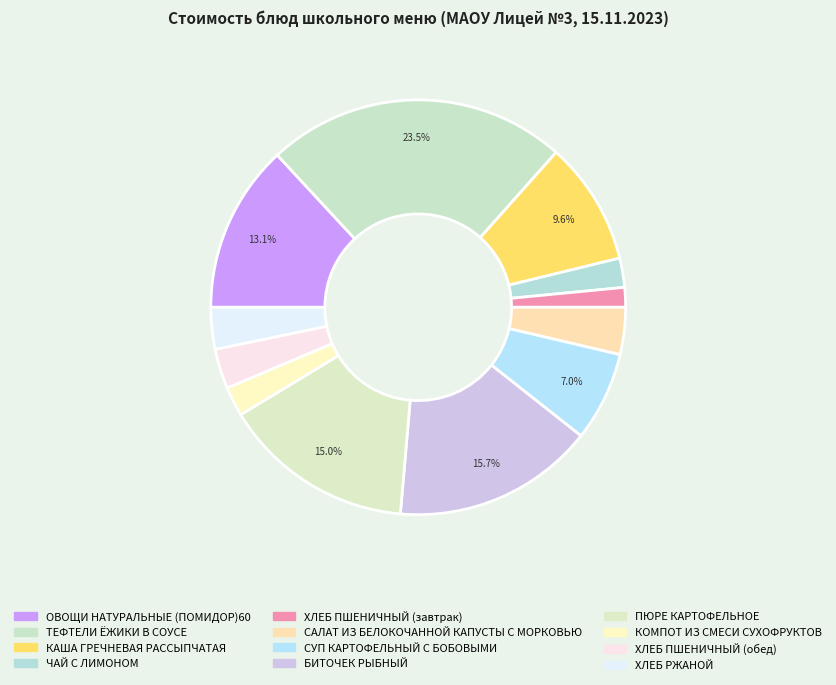

How many slices are in this pie chart?

12